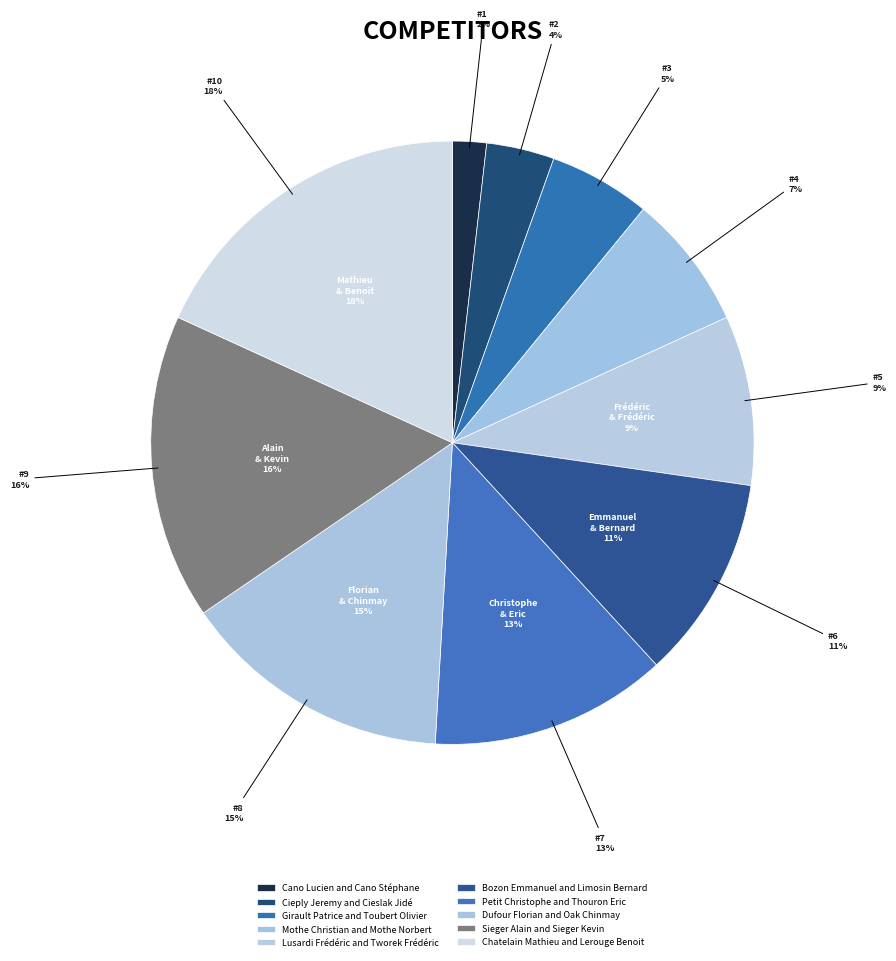

Combined, what portion of the pie is Petit Christophe and Thouron Eric and Sieger Alain and Sieger Kevin?

29.1%